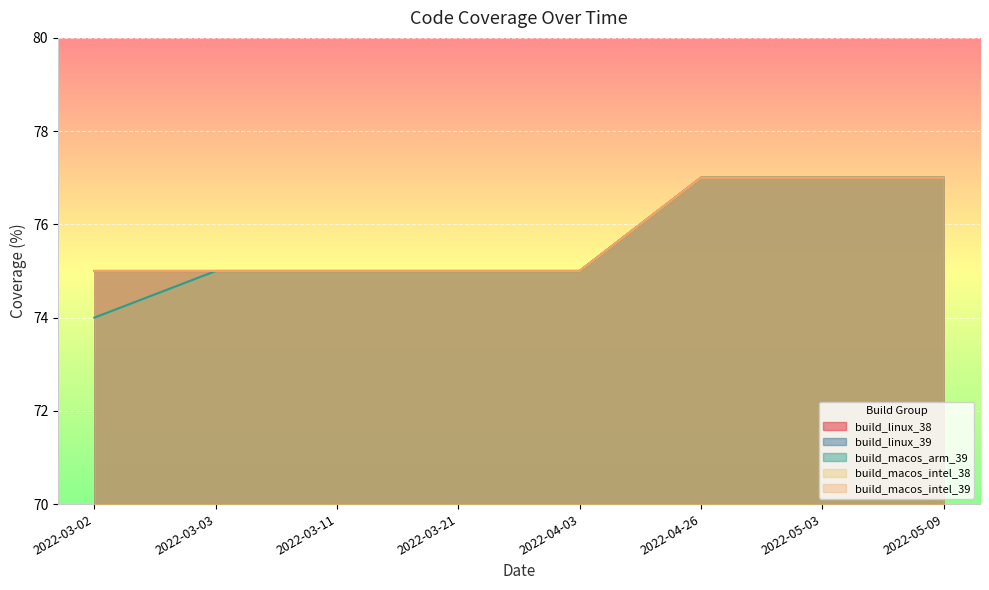

At 2022-05-03, list the series in order from smallest to largest.

build_linux_38, build_linux_39, build_macos_arm_39, build_macos_intel_38, build_macos_intel_39